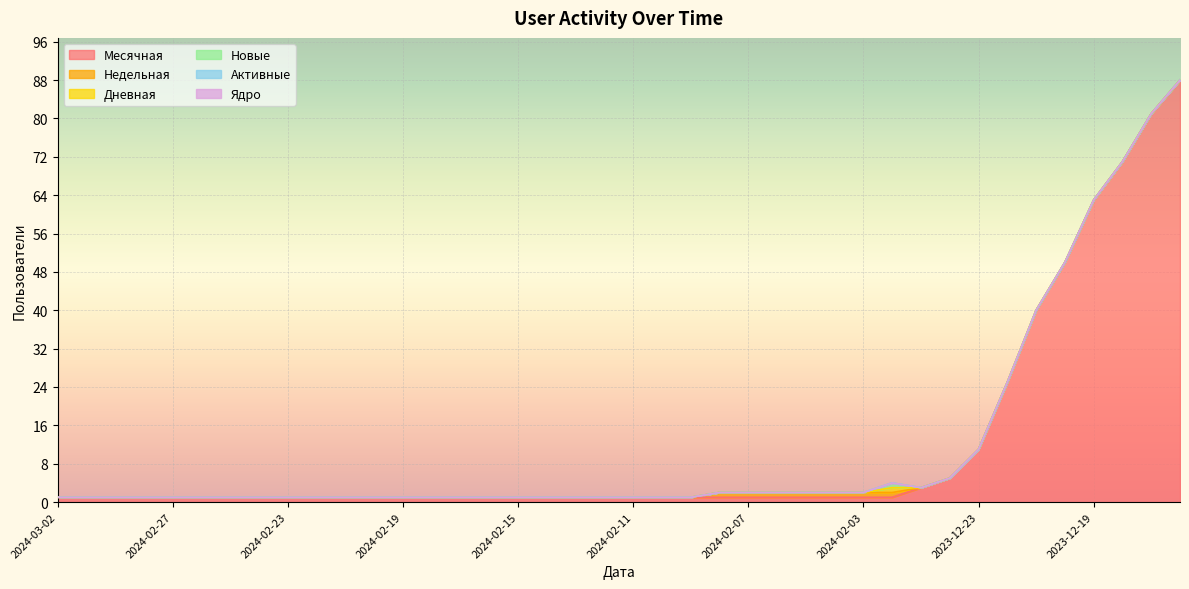

True or false: Месячная has more than 2 interior local peaks.

False